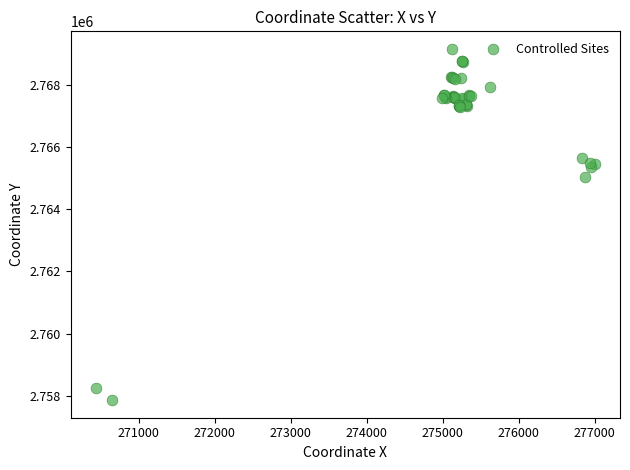

What Y value in the scatter plot is closest to 2763512?

2765053.9